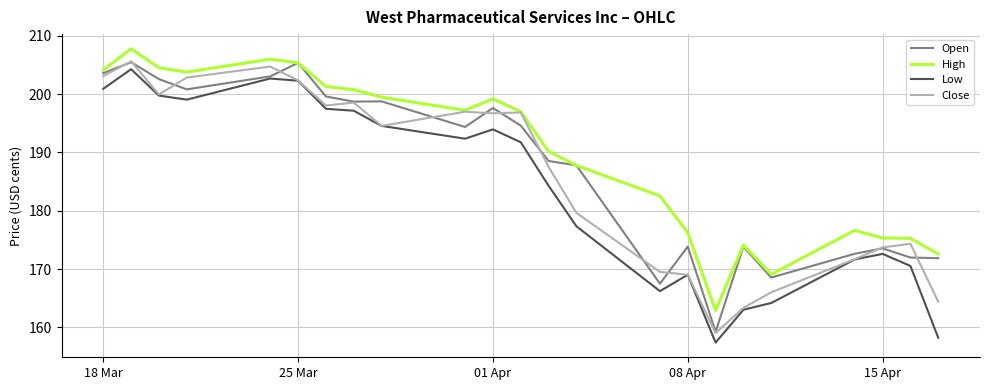

What is the greatest value displayed?

207.8